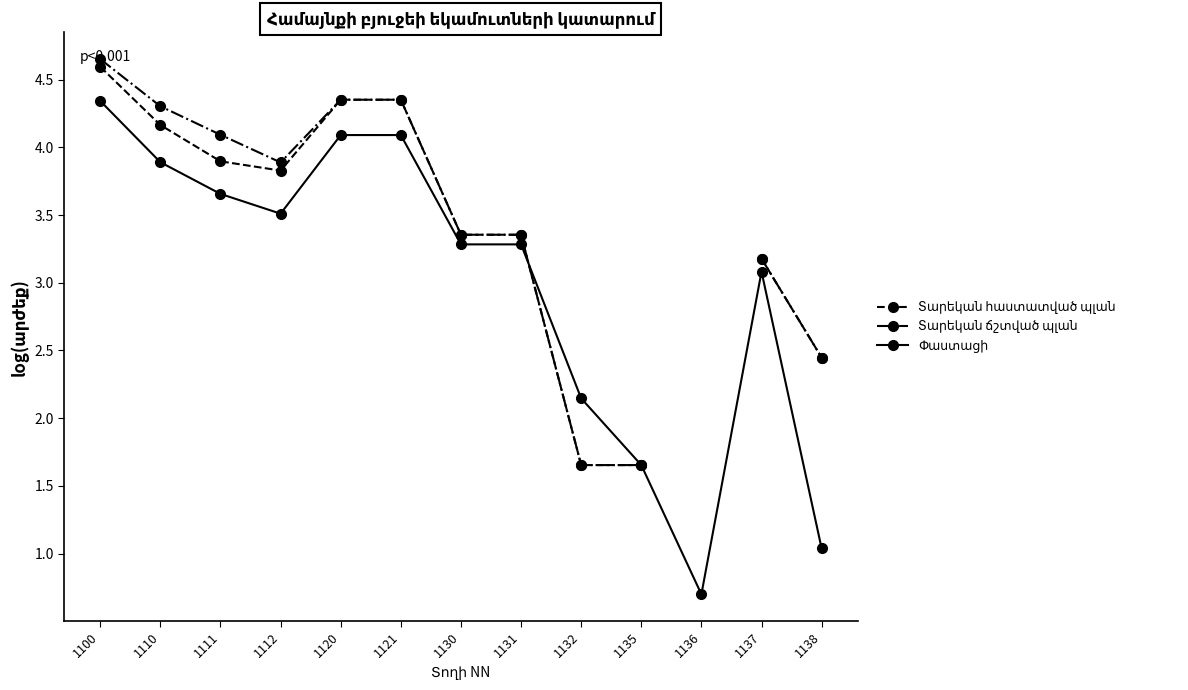

What is the sum of the Փաստացի values at 1120 and 1111?

7.7